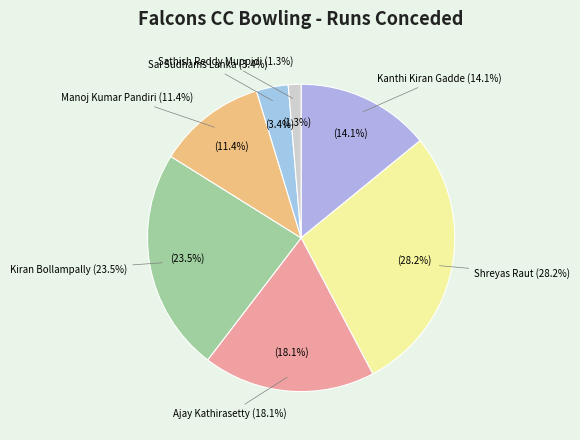

To the nearest percent, what is the difference between the Sathish Reddy Muppidi and Shreyas Raut slice percentages?

27%